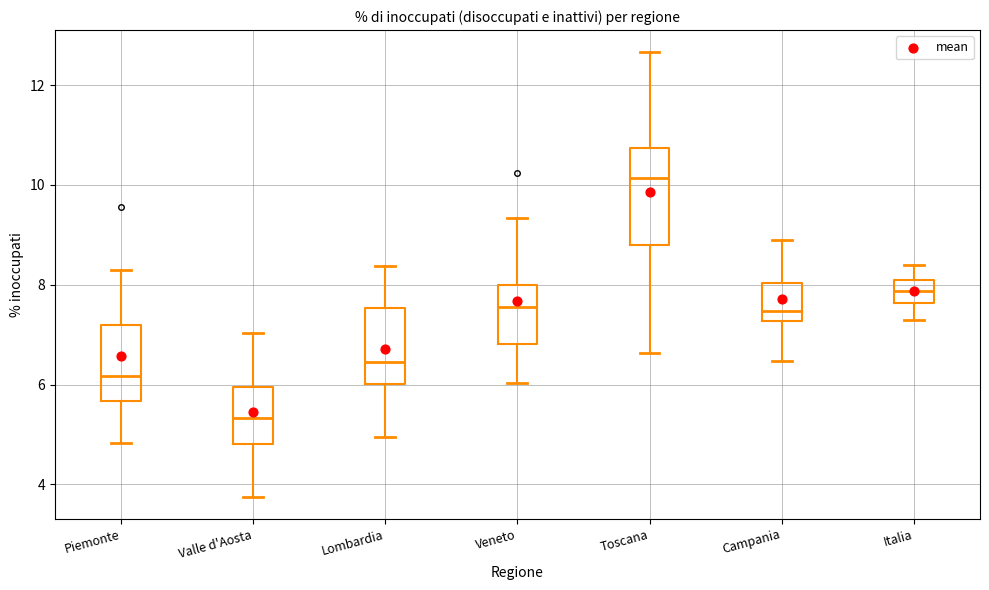

Where does the lower whisker of the box for Italia end on the y-axis? The values are not printed on the chart, so give them approximately, as read against the axis.

7.2